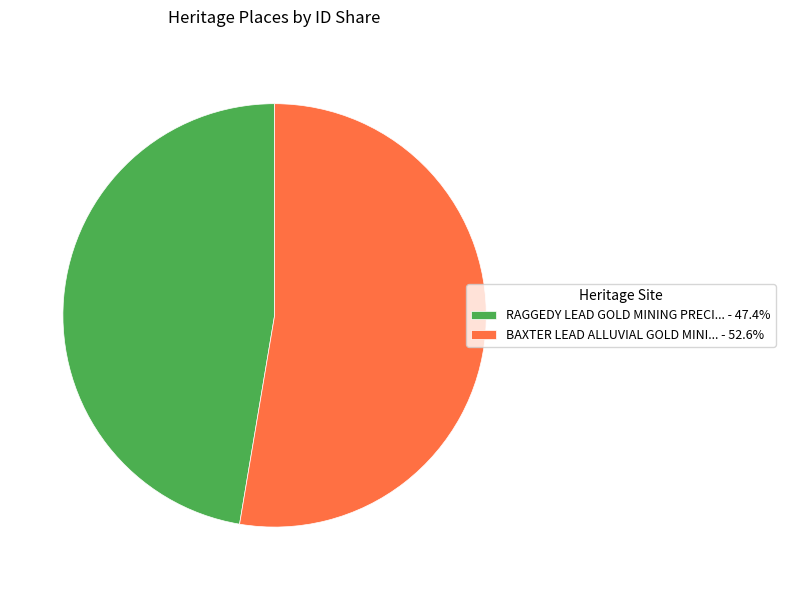

Is the sum of BAXTER LEAD ALLUVIAL GOLD MINI... - 52.6% and RAGGEDY LEAD GOLD MINING PRECI... - 47.4% greater than half?

Yes